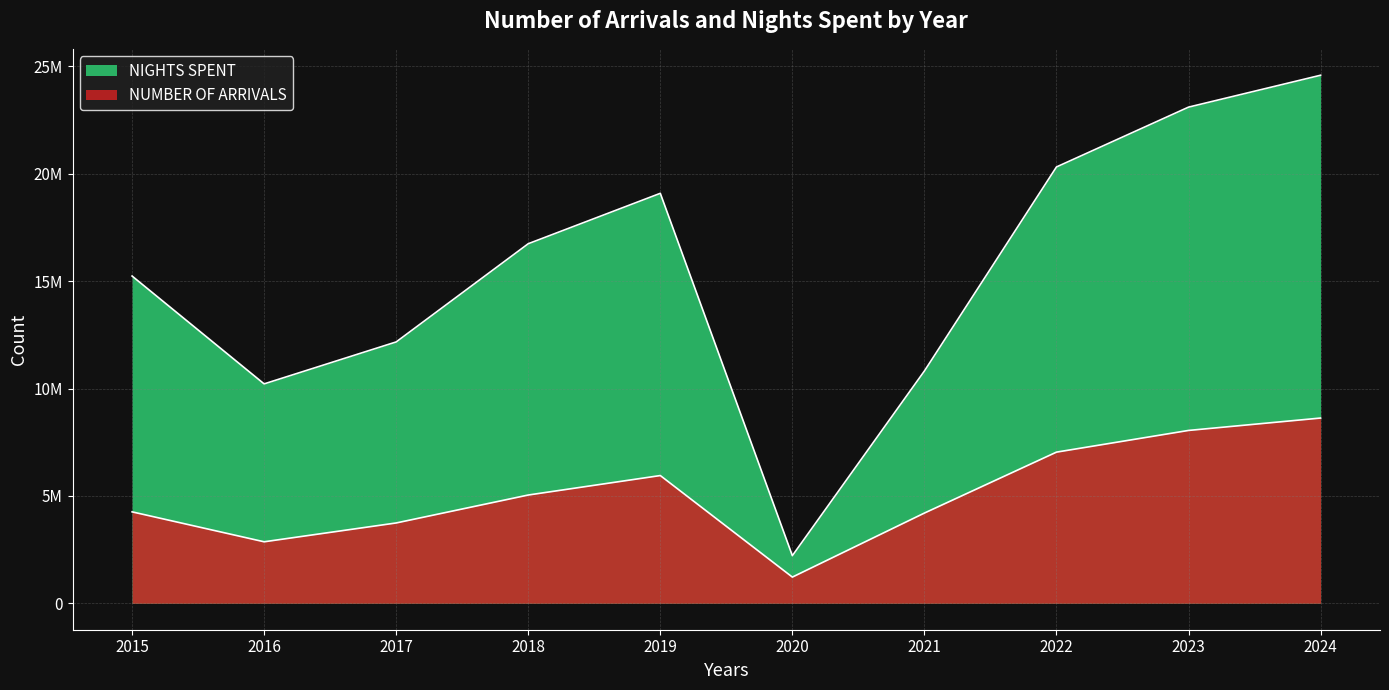

What is the total value across all series at 2021?

15023053